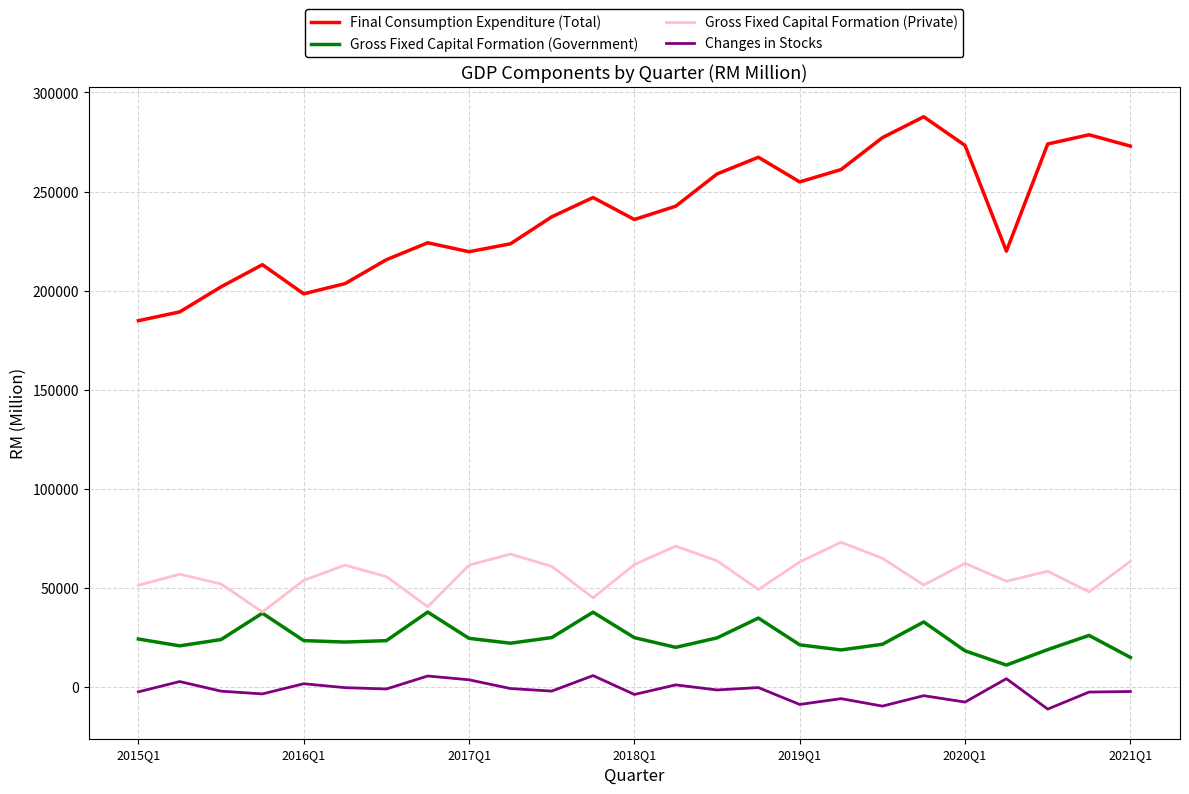

Which series has the largest range (max minus min)?

Final Consumption Expenditure (Total)